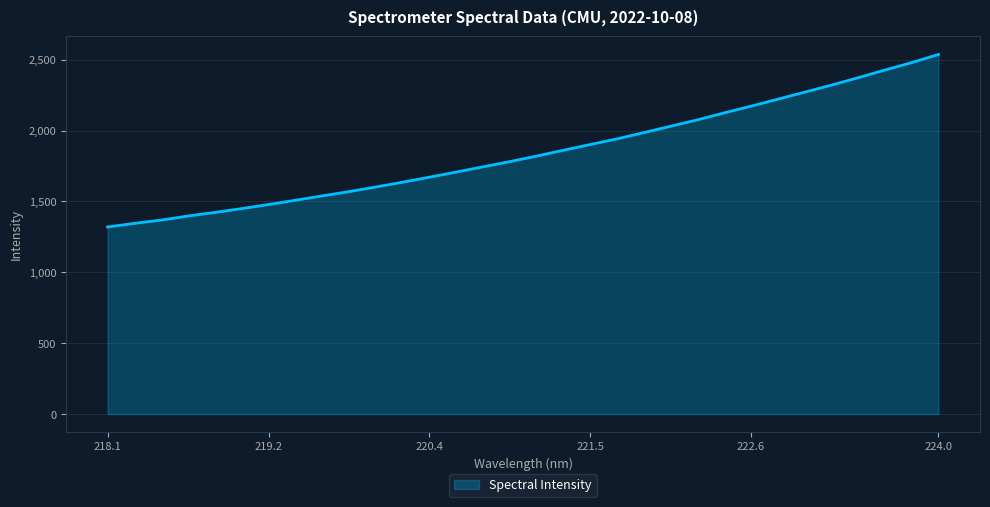

What is the maximum value shown in the chart?

2537.3